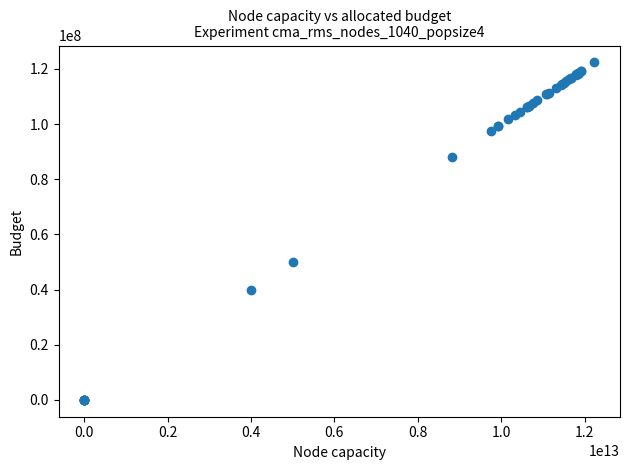

What Y value in the scatter plot is closest to 61192056?

49999767